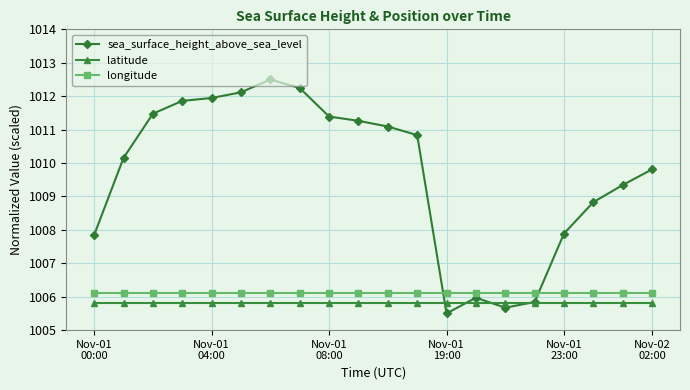

True or false: sea_surface_height_above_sea_level has more than 1 interior local peaks.

True